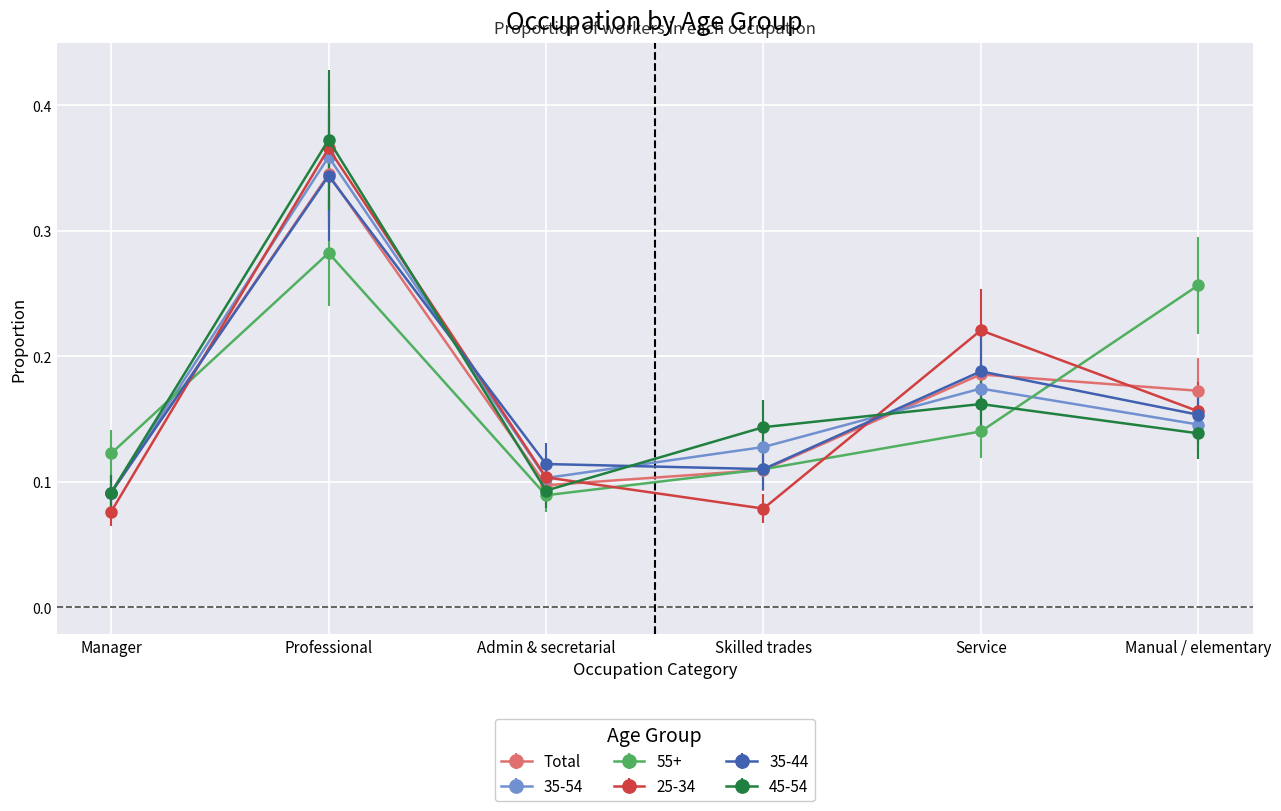

At which category does 35-54 reach its first local peak?

Professional